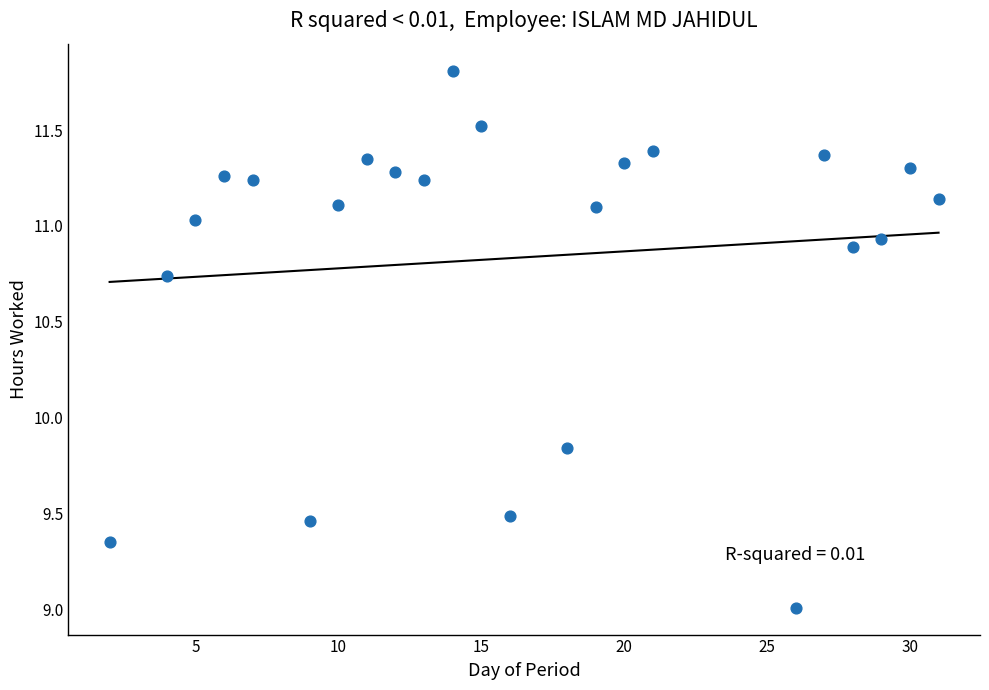

What is the range of Y values (max minus min)?

2.8